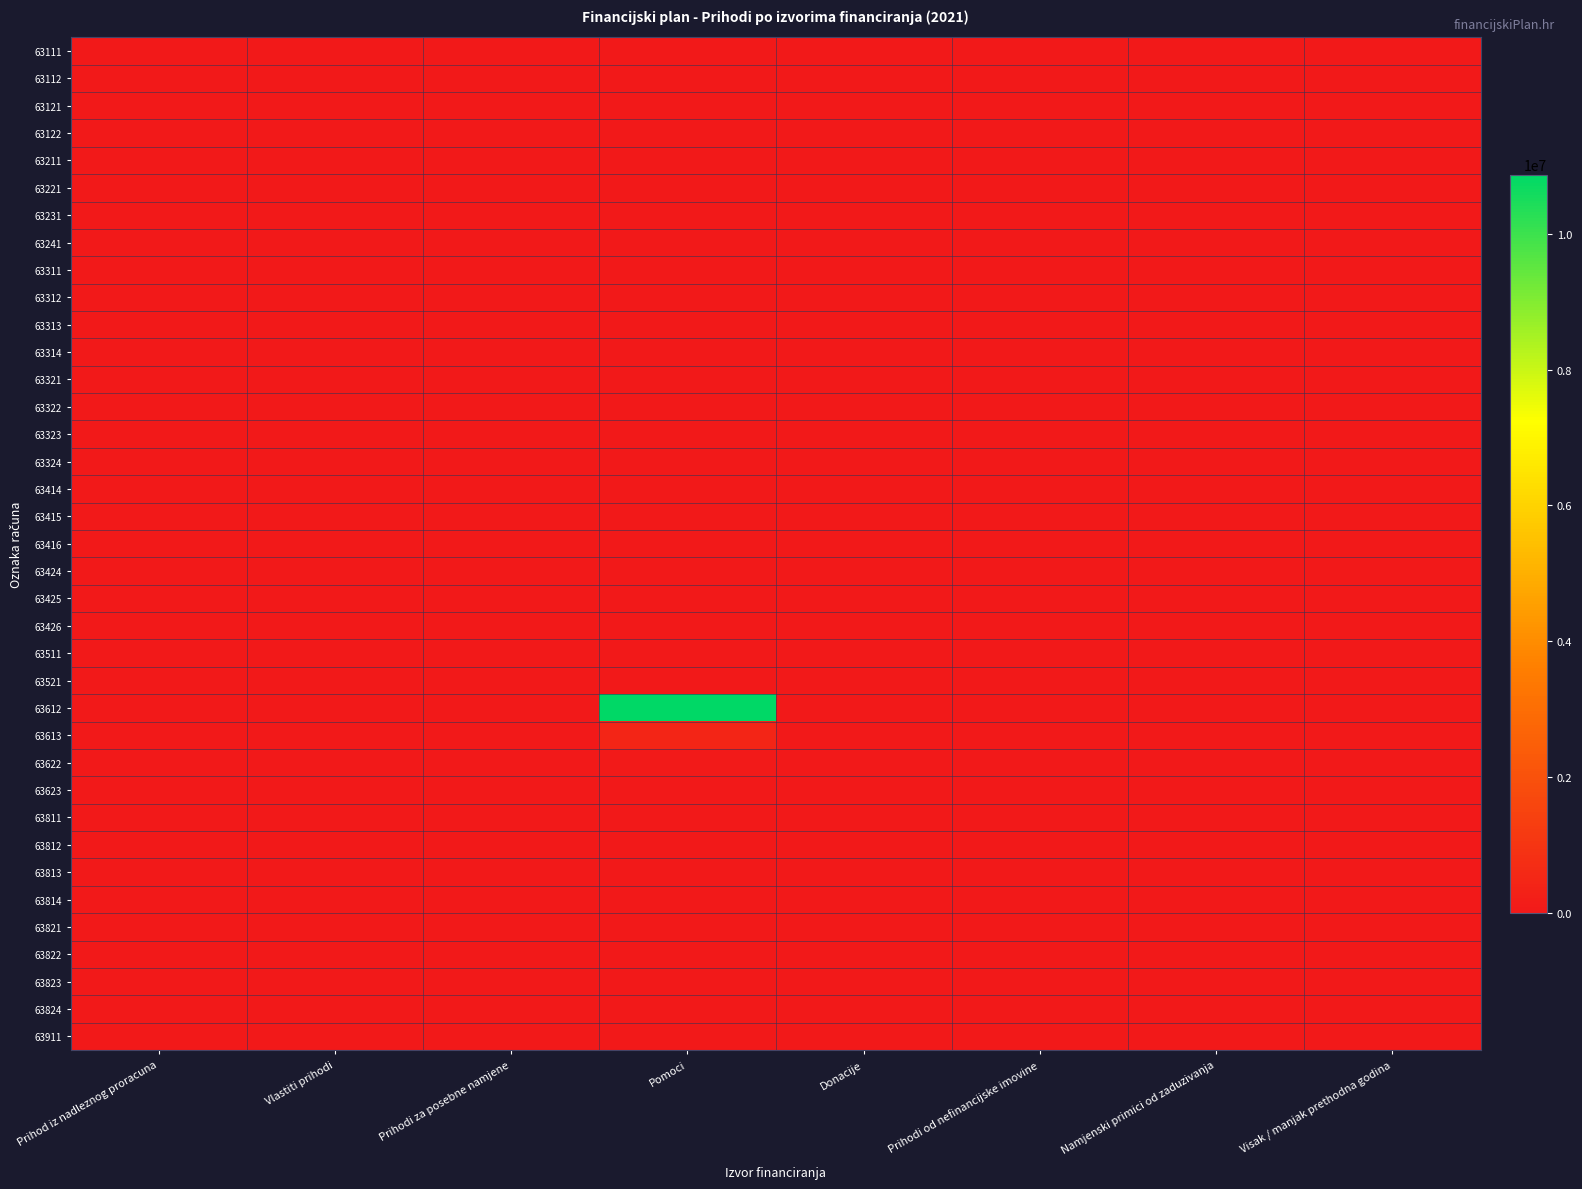

Reading left to right, what are all the values shown in this chart?

63111: Prihod iz nadleznog proracuna=0.0	Vlastiti prihodi=0.0	Prihodi za posebne namjene=0.0	Pomoci=0.0	Donacije=0.0	Prihodi od nefinancijske imovine=0.0	Namjenski primici od zaduzivanja=0.0	Visak / manjak prethodna godina=0.0
63112: Prihod iz nadleznog proracuna=0.0	Vlastiti prihodi=0.0	Prihodi za posebne namjene=0.0	Pomoci=0.0	Donacije=0.0	Prihodi od nefinancijske imovine=0.0	Namjenski primici od zaduzivanja=0.0	Visak / manjak prethodna godina=0.0
63121: Prihod iz nadleznog proracuna=0.0	Vlastiti prihodi=0.0	Prihodi za posebne namjene=0.0	Pomoci=0.0	Donacije=0.0	Prihodi od nefinancijske imovine=0.0	Namjenski primici od zaduzivanja=0.0	Visak / manjak prethodna godina=0.0
63122: Prihod iz nadleznog proracuna=0.0	Vlastiti prihodi=0.0	Prihodi za posebne namjene=0.0	Pomoci=0.0	Donacije=0.0	Prihodi od nefinancijske imovine=0.0	Namjenski primici od zaduzivanja=0.0	Visak / manjak prethodna godina=0.0
63211: Prihod iz nadleznog proracuna=0.0	Vlastiti prihodi=0.0	Prihodi za posebne namjene=0.0	Pomoci=0.0	Donacije=0.0	Prihodi od nefinancijske imovine=0.0	Namjenski primici od zaduzivanja=0.0	Visak / manjak prethodna godina=0.0
63221: Prihod iz nadleznog proracuna=0.0	Vlastiti prihodi=0.0	Prihodi za posebne namjene=0.0	Pomoci=0.0	Donacije=0.0	Prihodi od nefinancijske imovine=0.0	Namjenski primici od zaduzivanja=0.0	Visak / manjak prethodna godina=0.0
63231: Prihod iz nadleznog proracuna=0.0	Vlastiti prihodi=0.0	Prihodi za posebne namjene=0.0	Pomoci=0.0	Donacije=0.0	Prihodi od nefinancijske imovine=0.0	Namjenski primici od zaduzivanja=0.0	Visak / manjak prethodna godina=0.0
63241: Prihod iz nadleznog proracuna=0.0	Vlastiti prihodi=0.0	Prihodi za posebne namjene=0.0	Pomoci=0.0	Donacije=0.0	Prihodi od nefinancijske imovine=0.0	Namjenski primici od zaduzivanja=0.0	Visak / manjak prethodna godina=0.0
63311: Prihod iz nadleznog proracuna=0.0	Vlastiti prihodi=0.0	Prihodi za posebne namjene=0.0	Pomoci=0.0	Donacije=0.0	Prihodi od nefinancijske imovine=0.0	Namjenski primici od zaduzivanja=0.0	Visak / manjak prethodna godina=0.0
63312: Prihod iz nadleznog proracuna=0.0	Vlastiti prihodi=0.0	Prihodi za posebne namjene=0.0	Pomoci=0.0	Donacije=0.0	Prihodi od nefinancijske imovine=0.0	Namjenski primici od zaduzivanja=0.0	Visak / manjak prethodna godina=0.0
63313: Prihod iz nadleznog proracuna=0.0	Vlastiti prihodi=0.0	Prihodi za posebne namjene=0.0	Pomoci=0.0	Donacije=0.0	Prihodi od nefinancijske imovine=0.0	Namjenski primici od zaduzivanja=0.0	Visak / manjak prethodna godina=0.0
63314: Prihod iz nadleznog proracuna=0.0	Vlastiti prihodi=0.0	Prihodi za posebne namjene=0.0	Pomoci=0.0	Donacije=0.0	Prihodi od nefinancijske imovine=0.0	Namjenski primici od zaduzivanja=0.0	Visak / manjak prethodna godina=0.0
63321: Prihod iz nadleznog proracuna=0.0	Vlastiti prihodi=0.0	Prihodi za posebne namjene=0.0	Pomoci=0.0	Donacije=0.0	Prihodi od nefinancijske imovine=0.0	Namjenski primici od zaduzivanja=0.0	Visak / manjak prethodna godina=0.0
63322: Prihod iz nadleznog proracuna=0.0	Vlastiti prihodi=0.0	Prihodi za posebne namjene=0.0	Pomoci=0.0	Donacije=0.0	Prihodi od nefinancijske imovine=0.0	Namjenski primici od zaduzivanja=0.0	Visak / manjak prethodna godina=0.0
63323: Prihod iz nadleznog proracuna=0.0	Vlastiti prihodi=0.0	Prihodi za posebne namjene=0.0	Pomoci=0.0	Donacije=0.0	Prihodi od nefinancijske imovine=0.0	Namjenski primici od zaduzivanja=0.0	Visak / manjak prethodna godina=0.0
63324: Prihod iz nadleznog proracuna=0.0	Vlastiti prihodi=0.0	Prihodi za posebne namjene=0.0	Pomoci=0.0	Donacije=0.0	Prihodi od nefinancijske imovine=0.0	Namjenski primici od zaduzivanja=0.0	Visak / manjak prethodna godina=0.0
63414: Prihod iz nadleznog proracuna=0.0	Vlastiti prihodi=0.0	Prihodi za posebne namjene=0.0	Pomoci=0.0	Donacije=0.0	Prihodi od nefinancijske imovine=0.0	Namjenski primici od zaduzivanja=0.0	Visak / manjak prethodna godina=0.0
63415: Prihod iz nadleznog proracuna=0.0	Vlastiti prihodi=0.0	Prihodi za posebne namjene=0.0	Pomoci=0.0	Donacije=0.0	Prihodi od nefinancijske imovine=0.0	Namjenski primici od zaduzivanja=0.0	Visak / manjak prethodna godina=0.0
63416: Prihod iz nadleznog proracuna=0.0	Vlastiti prihodi=0.0	Prihodi za posebne namjene=0.0	Pomoci=0.0	Donacije=0.0	Prihodi od nefinancijske imovine=0.0	Namjenski primici od zaduzivanja=0.0	Visak / manjak prethodna godina=0.0
63424: Prihod iz nadleznog proracuna=0.0	Vlastiti prihodi=0.0	Prihodi za posebne namjene=0.0	Pomoci=0.0	Donacije=0.0	Prihodi od nefinancijske imovine=0.0	Namjenski primici od zaduzivanja=0.0	Visak / manjak prethodna godina=0.0
63425: Prihod iz nadleznog proracuna=0.0	Vlastiti prihodi=0.0	Prihodi za posebne namjene=0.0	Pomoci=0.0	Donacije=0.0	Prihodi od nefinancijske imovine=0.0	Namjenski primici od zaduzivanja=0.0	Visak / manjak prethodna godina=0.0
63426: Prihod iz nadleznog proracuna=0.0	Vlastiti prihodi=0.0	Prihodi za posebne namjene=0.0	Pomoci=0.0	Donacije=0.0	Prihodi od nefinancijske imovine=0.0	Namjenski primici od zaduzivanja=0.0	Visak / manjak prethodna godina=0.0
63511: Prihod iz nadleznog proracuna=0.0	Vlastiti prihodi=0.0	Prihodi za posebne namjene=0.0	Pomoci=0.0	Donacije=0.0	Prihodi od nefinancijske imovine=0.0	Namjenski primici od zaduzivanja=0.0	Visak / manjak prethodna godina=0.0
63521: Prihod iz nadleznog proracuna=0.0	Vlastiti prihodi=0.0	Prihodi za posebne namjene=0.0	Pomoci=0.0	Donacije=0.0	Prihodi od nefinancijske imovine=0.0	Namjenski primici od zaduzivanja=0.0	Visak / manjak prethodna godina=0.0
63612: Prihod iz nadleznog proracuna=0.0	Vlastiti prihodi=0.0	Prihodi za posebne namjene=0.0	Pomoci=10873867.4	Donacije=0.0	Prihodi od nefinancijske imovine=0.0	Namjenski primici od zaduzivanja=0.0	Visak / manjak prethodna godina=0.0
63613: Prihod iz nadleznog proracuna=0.0	Vlastiti prihodi=0.0	Prihodi za posebne namjene=0.0	Pomoci=467204.0	Donacije=0.0	Prihodi od nefinancijske imovine=0.0	Namjenski primici od zaduzivanja=0.0	Visak / manjak prethodna godina=0.0
63622: Prihod iz nadleznog proracuna=0.0	Vlastiti prihodi=0.0	Prihodi za posebne namjene=0.0	Pomoci=61840.0	Donacije=0.0	Prihodi od nefinancijske imovine=0.0	Namjenski primici od zaduzivanja=0.0	Visak / manjak prethodna godina=0.0
63623: Prihod iz nadleznog proracuna=0.0	Vlastiti prihodi=0.0	Prihodi za posebne namjene=0.0	Pomoci=0.0	Donacije=0.0	Prihodi od nefinancijske imovine=0.0	Namjenski primici od zaduzivanja=0.0	Visak / manjak prethodna godina=0.0
63811: Prihod iz nadleznog proracuna=0.0	Vlastiti prihodi=0.0	Prihodi za posebne namjene=0.0	Pomoci=0.0	Donacije=0.0	Prihodi od nefinancijske imovine=0.0	Namjenski primici od zaduzivanja=0.0	Visak / manjak prethodna godina=0.0
63812: Prihod iz nadleznog proracuna=0.0	Vlastiti prihodi=0.0	Prihodi za posebne namjene=0.0	Pomoci=0.0	Donacije=0.0	Prihodi od nefinancijske imovine=0.0	Namjenski primici od zaduzivanja=0.0	Visak / manjak prethodna godina=0.0
63813: Prihod iz nadleznog proracuna=0.0	Vlastiti prihodi=0.0	Prihodi za posebne namjene=0.0	Pomoci=2000.0	Donacije=0.0	Prihodi od nefinancijske imovine=0.0	Namjenski primici od zaduzivanja=0.0	Visak / manjak prethodna godina=0.0
63814: Prihod iz nadleznog proracuna=0.0	Vlastiti prihodi=0.0	Prihodi za posebne namjene=0.0	Pomoci=0.0	Donacije=0.0	Prihodi od nefinancijske imovine=0.0	Namjenski primici od zaduzivanja=0.0	Visak / manjak prethodna godina=0.0
63821: Prihod iz nadleznog proracuna=0.0	Vlastiti prihodi=0.0	Prihodi za posebne namjene=0.0	Pomoci=0.0	Donacije=0.0	Prihodi od nefinancijske imovine=0.0	Namjenski primici od zaduzivanja=0.0	Visak / manjak prethodna godina=0.0
63822: Prihod iz nadleznog proracuna=0.0	Vlastiti prihodi=0.0	Prihodi za posebne namjene=0.0	Pomoci=0.0	Donacije=0.0	Prihodi od nefinancijske imovine=0.0	Namjenski primici od zaduzivanja=0.0	Visak / manjak prethodna godina=0.0
63823: Prihod iz nadleznog proracuna=0.0	Vlastiti prihodi=0.0	Prihodi za posebne namjene=0.0	Pomoci=0.0	Donacije=0.0	Prihodi od nefinancijske imovine=0.0	Namjenski primici od zaduzivanja=0.0	Visak / manjak prethodna godina=0.0
63824: Prihod iz nadleznog proracuna=0.0	Vlastiti prihodi=0.0	Prihodi za posebne namjene=0.0	Pomoci=0.0	Donacije=0.0	Prihodi od nefinancijske imovine=0.0	Namjenski primici od zaduzivanja=0.0	Visak / manjak prethodna godina=0.0
63911: Prihod iz nadleznog proracuna=0.0	Vlastiti prihodi=0.0	Prihodi za posebne namjene=0.0	Pomoci=0.0	Donacije=0.0	Prihodi od nefinancijske imovine=0.0	Namjenski primici od zaduzivanja=0.0	Visak / manjak prethodna godina=0.0